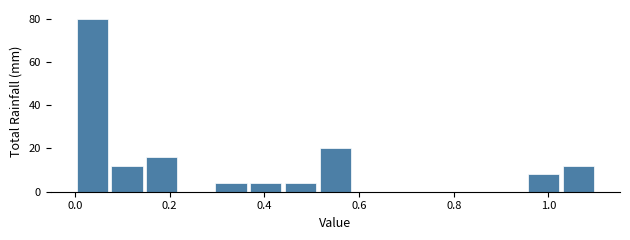

Around what value on the x-axis is the tallest bar? Give the approximate position of its centre, as read against the axis.

0.04